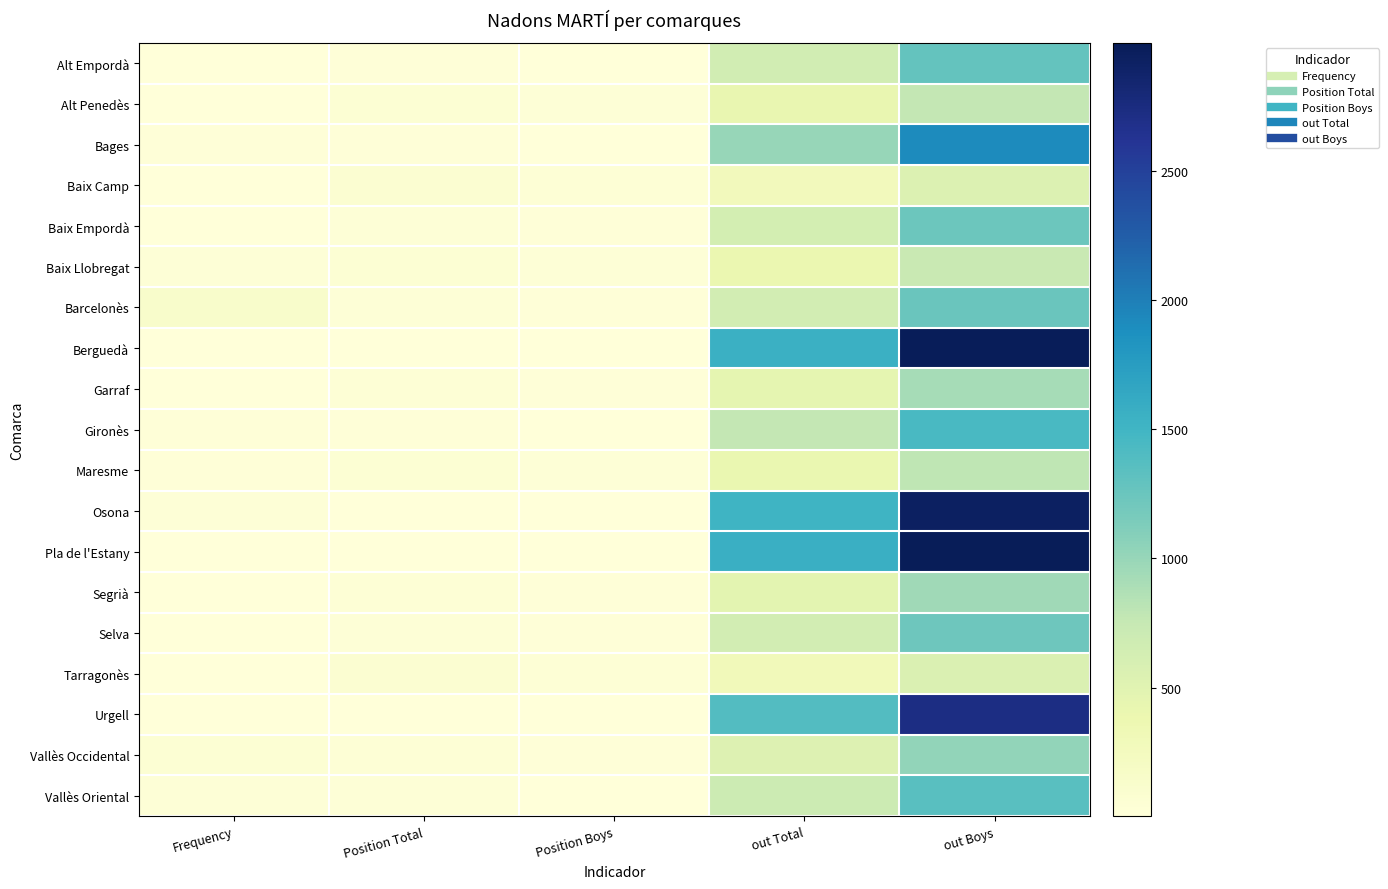

Reading left to right, list all the values displayed in this chart.

Alt Empordà: Frequency=9	Position Total=23	Position Boys=11	out Total=649	out Boys=1286
Alt Penedès: Frequency=5	Position Total=55	Position Boys=29	out Total=412	out Boys=772
Bages: Frequency=19	Position Total=20	Position Boys=12	out Total=1004	out Boys=1911
Baix Camp: Frequency=6	Position Total=74	Position Boys=40	out Total=282	out Boys=550
Baix Empordà: Frequency=8	Position Total=29	Position Boys=16	out Total=631	out Boys=1233
Baix Llobregat: Frequency=38	Position Total=59	Position Boys=34	out Total=389	out Boys=737
Barcelonès: Frequency=138	Position Total=28	Position Boys=15	out Total=644	out Boys=1248
Berguedà: Frequency=5	Position Total=8	Position Boys=7	out Total=1553	out Boys=2976
Garraf: Frequency=7	Position Total=41	Position Boys=21	out Total=458	out Boys=917
Gironès: Frequency=17	Position Total=21	Position Boys=11	out Total=768	out Boys=1448
Maresme: Frequency=20	Position Total=54	Position Boys=29	out Total=411	out Boys=792
Osona: Frequency=27	Position Total=7	Position Boys=5	out Total=1514	out Boys=2925
Pla de l'Estany: Frequency=5	Position Total=9	Position Boys=5	out Total=1558	out Boys=2994
Segrià: Frequency=10	Position Total=43	Position Boys=24	out Total=480	out Boys=957
Selva: Frequency=10	Position Total=29	Position Boys=15	out Total=638	out Boys=1227
Tarragonès: Frequency=8	Position Total=75	Position Boys=43	out Total=285	out Boys=555
Urgell: Frequency=5	Position Total=7	Position Boys=3	out Total=1393	out Boys=2717
Vallès Occidental: Frequency=57	Position Total=42	Position Boys=21	out Total=531	out Boys=1030
Vallès Oriental: Frequency=32	Position Total=27	Position Boys=14	out Total=700	out Boys=1350